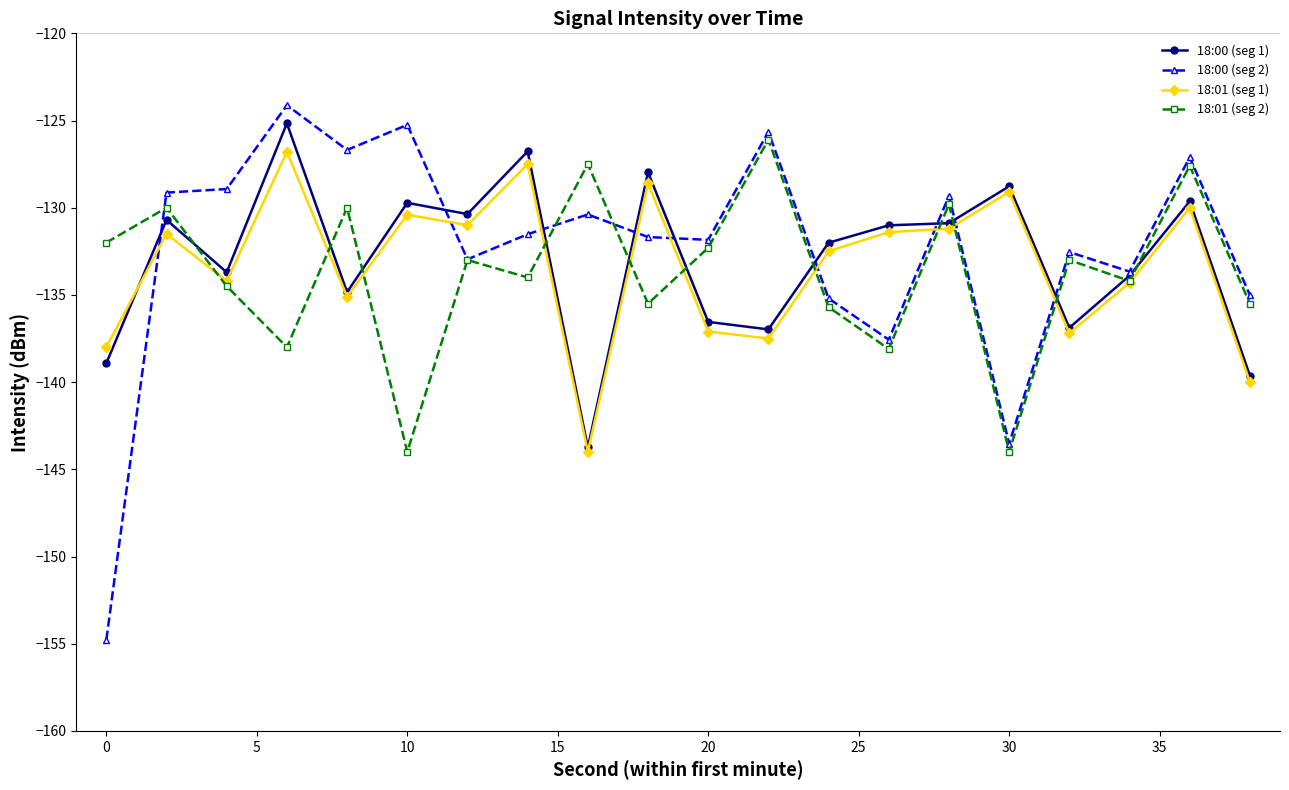

What is the sum of all 18:00 (seg 1) values?

-2658.1